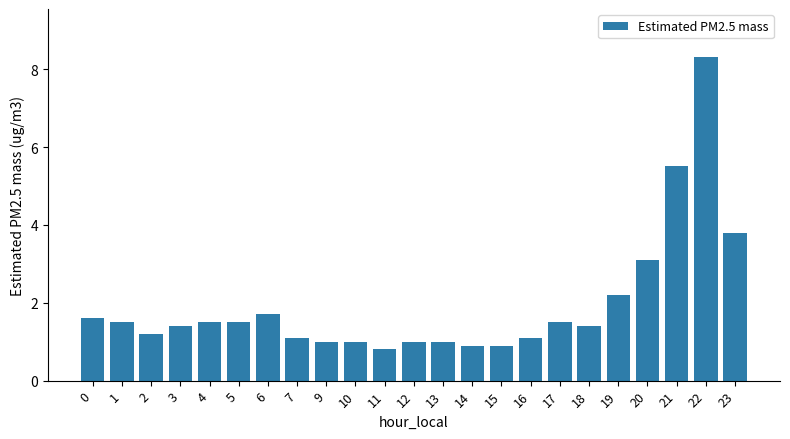

What is the value of the 14th bar from the left?

0.9